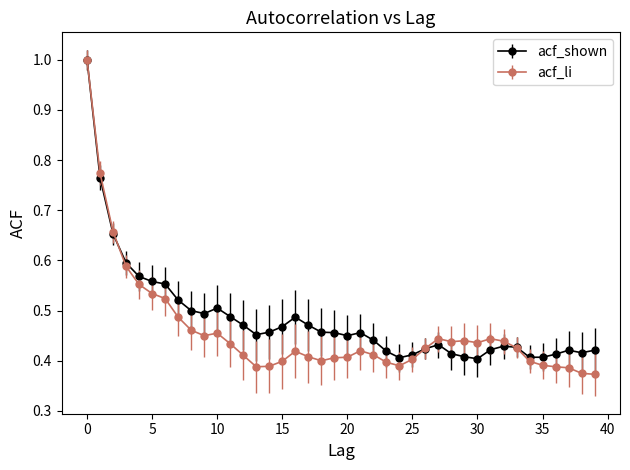

At how many categories does at least one series exceed 0?

40